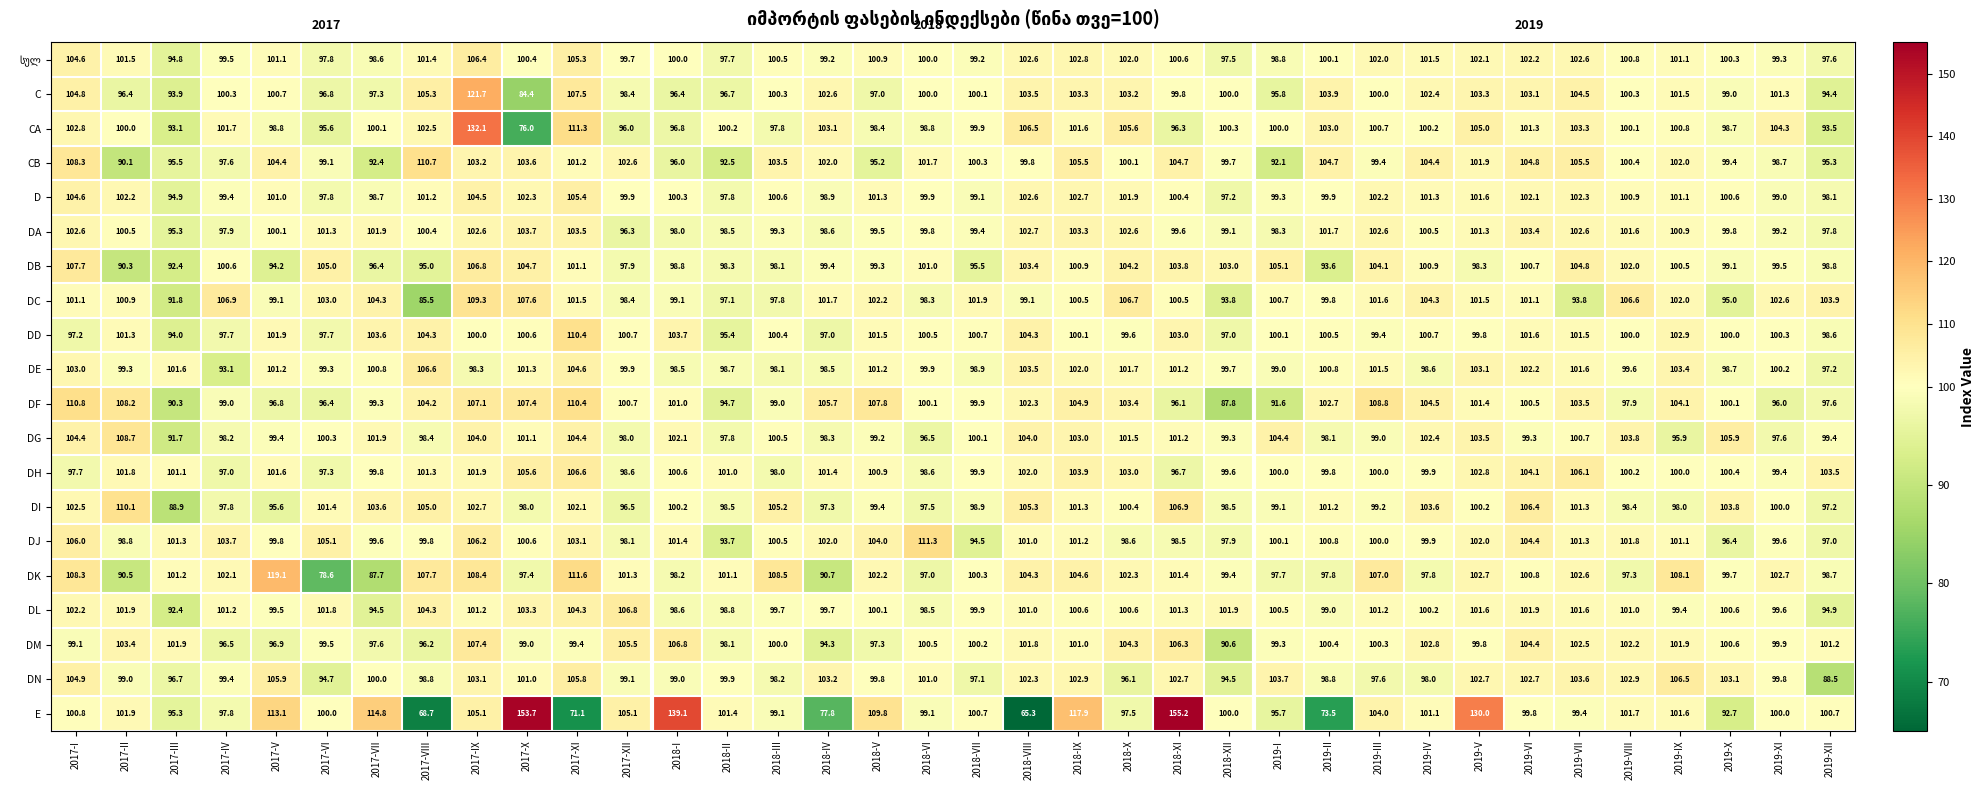

How many series are shown in this chart?

20